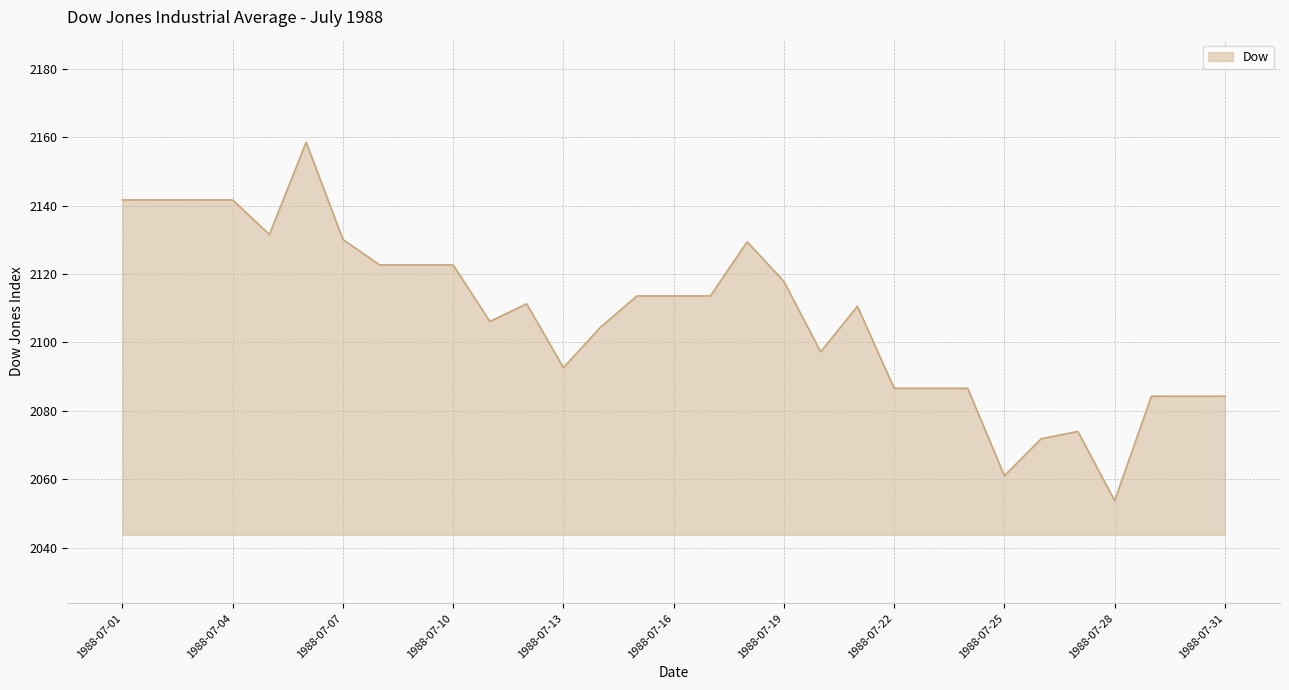

What is the maximum value shown in the chart?

2158.6